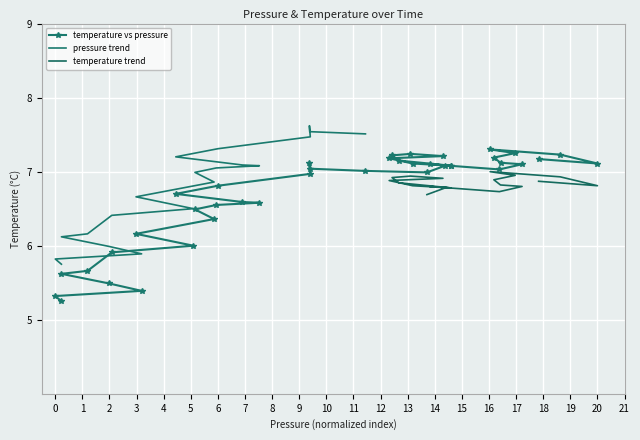

Is it true that the value at 00:48 is 7.0?

True